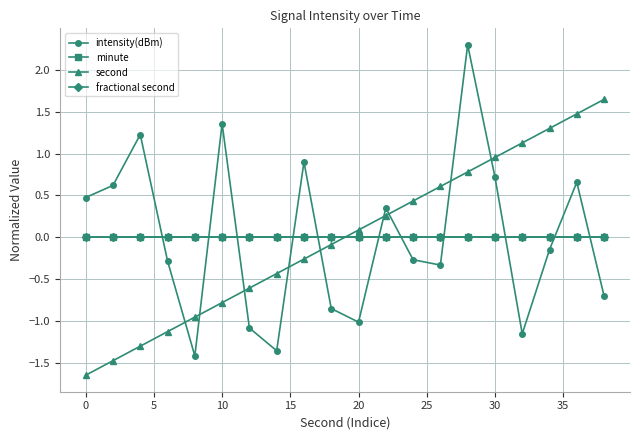

Is this an area chart (filled region under the line)?

No